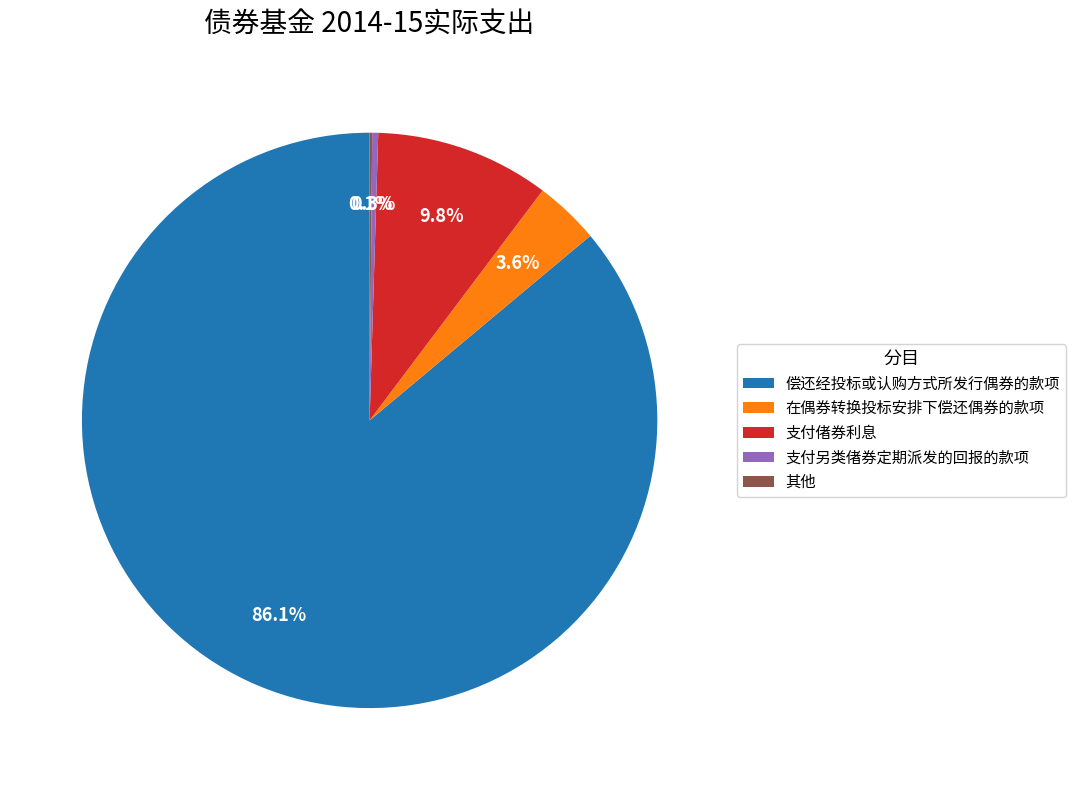

Which has a higher value, 支付偖券利息 or 在偶券转换投标安排下偿还偶券的款项?

支付偖券利息